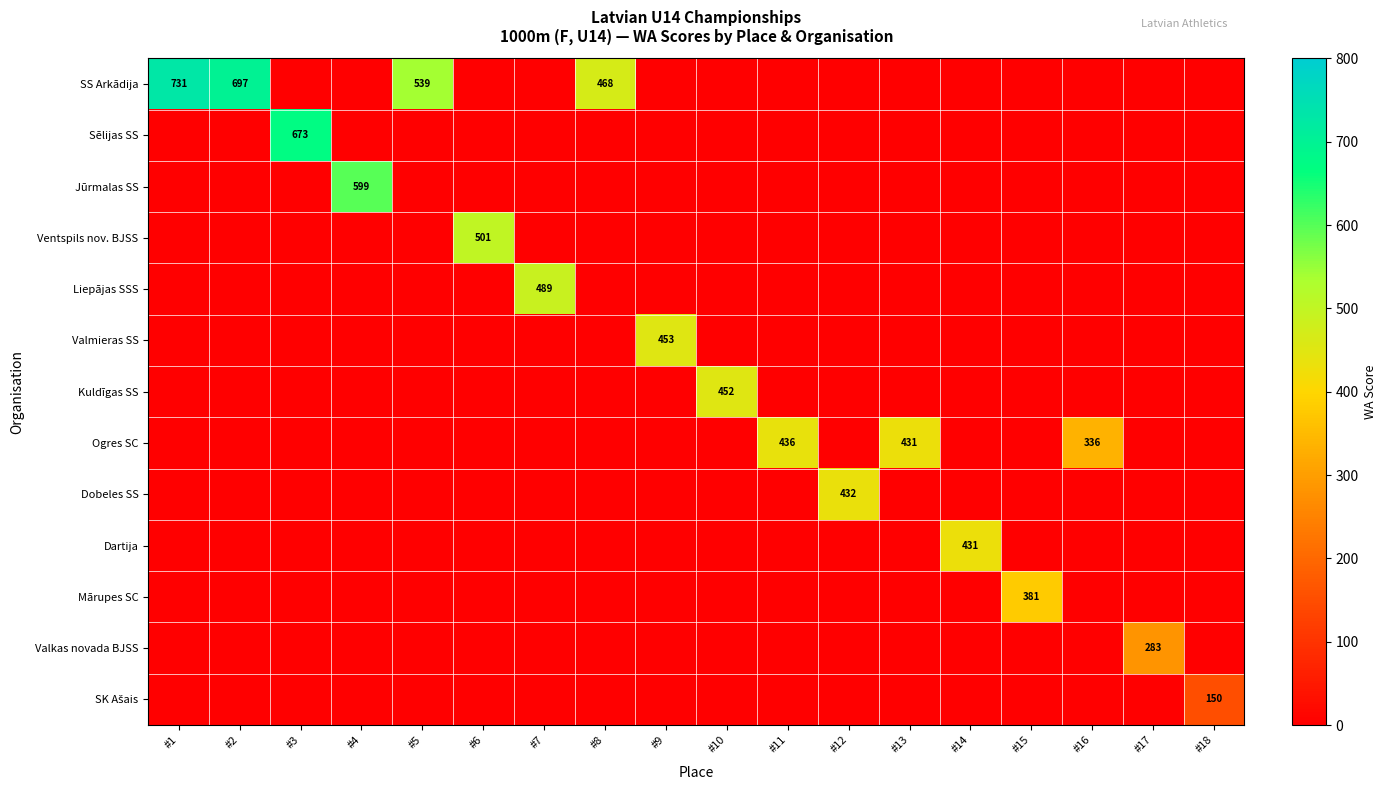

What is the maximum value shown in the chart?

731